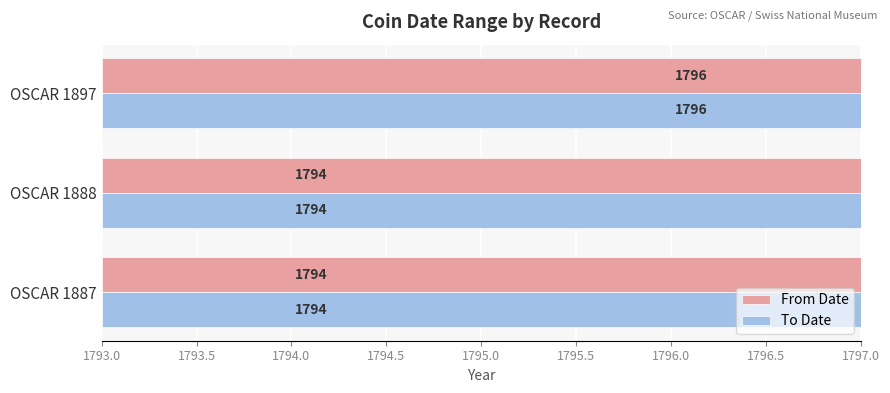

Is the value of From Date at OSCAR 1888 greater than the value of To Date at OSCAR 1897?

No